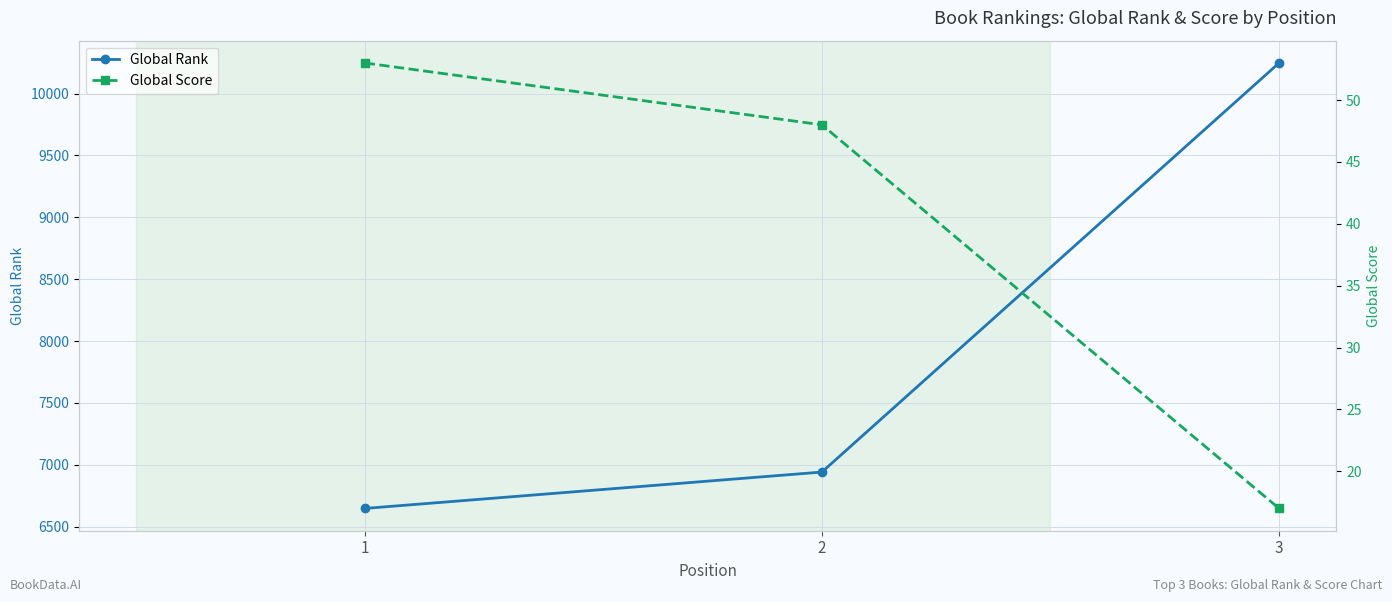

List the series in order of their overall mean, lowest first.

Global Score, Global Rank